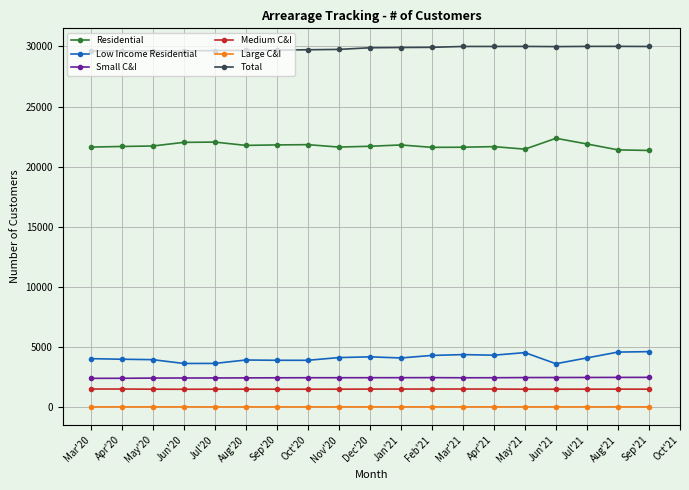

At how many categories does at least one series exceed 5391?

19